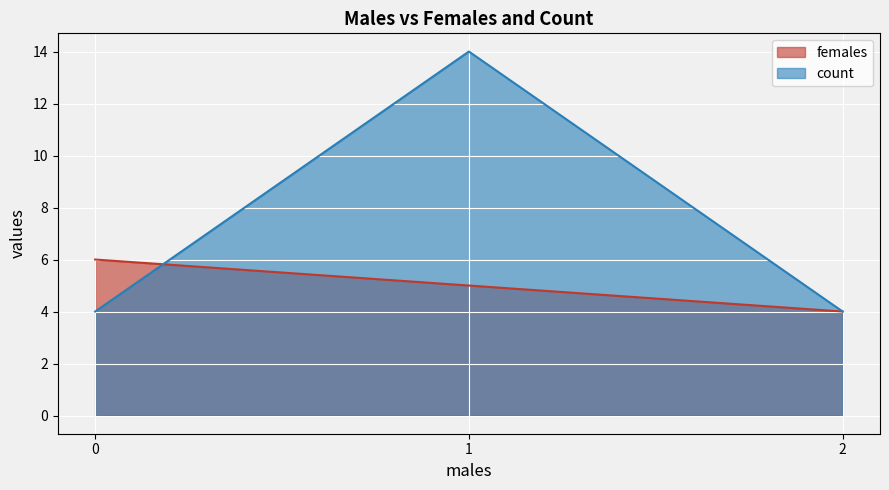

Reading right to left, extract all data points from this chart.

females: 4	5	6
count: 4	14	4